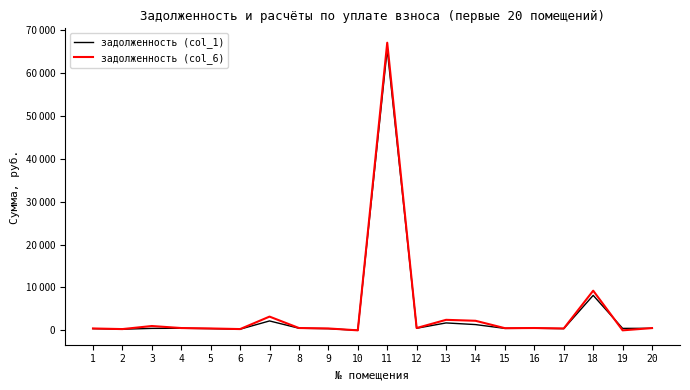

What are all the series names shown in the legend?

задолженность (col_1), задолженность (col_6)